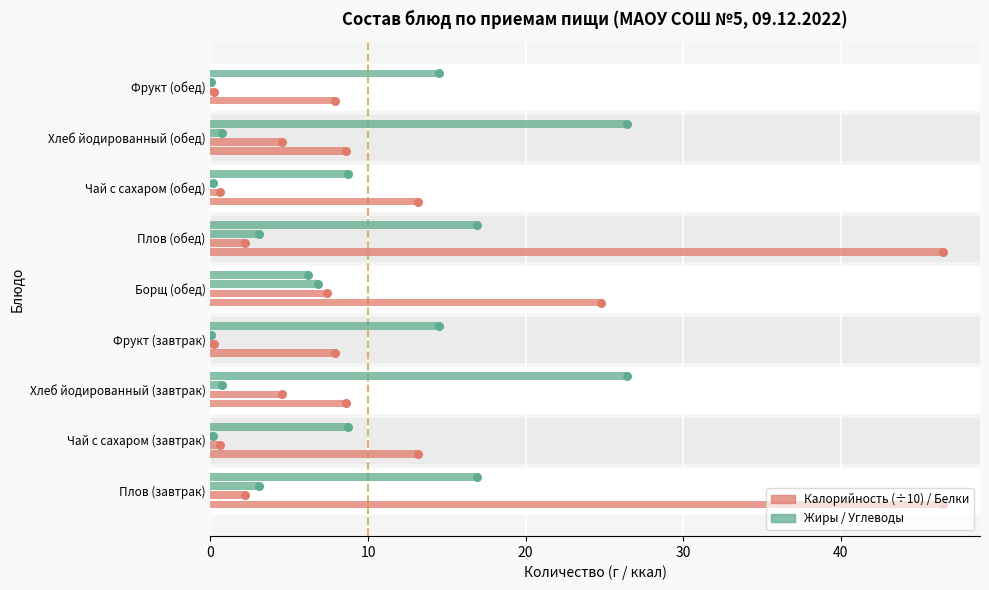

Which series contains the highest Y value?

Калорийность (÷10)